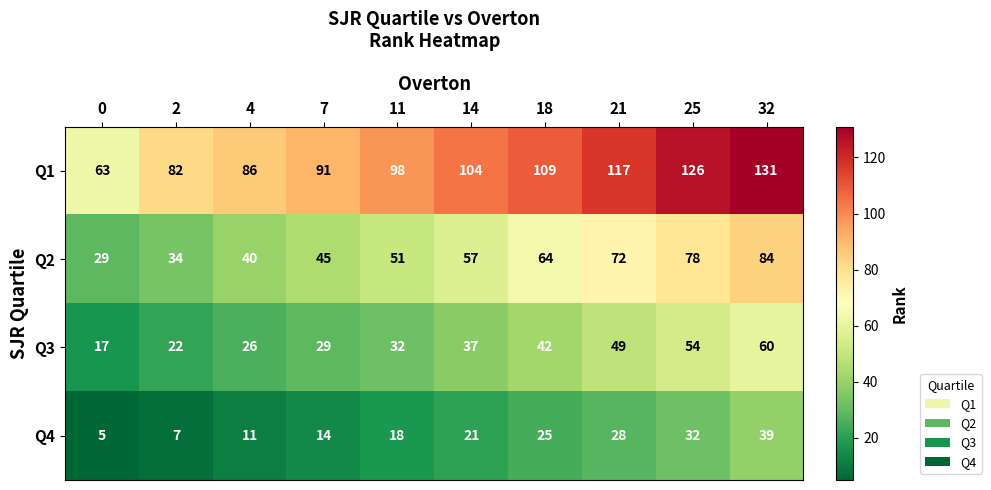

Which series changed the most between 18 and 25?

Q1